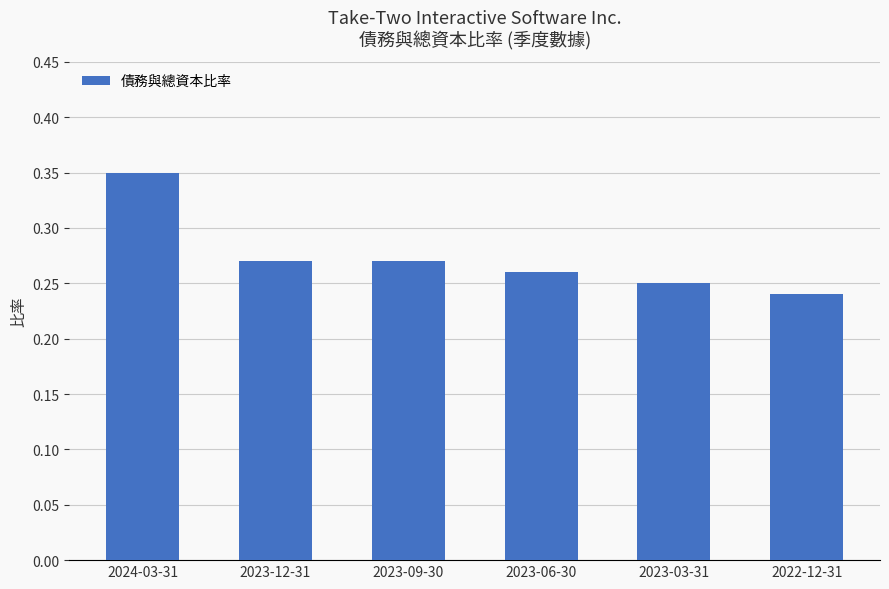

Count the values in the range 0 to 1.

6